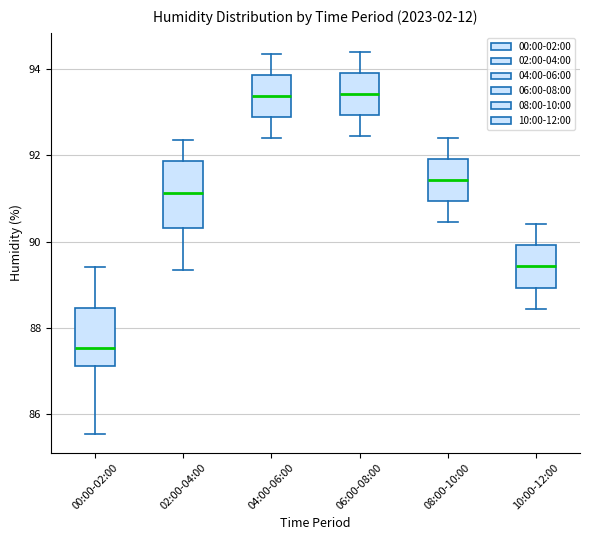

Where is the upper edge of the box for 00:00-02:00 on the y-axis? The values are not printed on the chart, so give them approximately, as read against the axis.

88.4